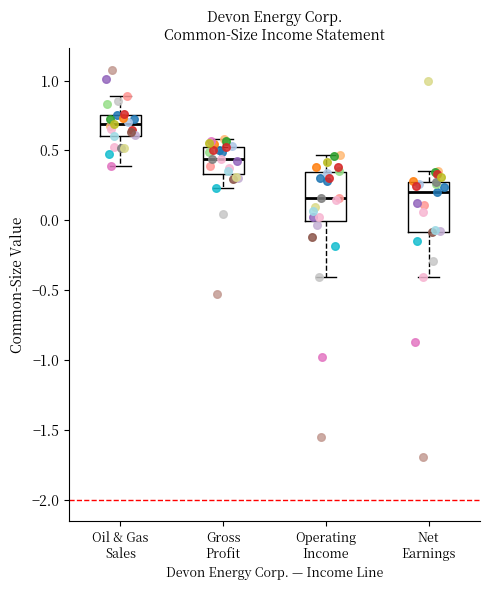

Where does the upper whisker of the box for Oil & Gas Sales end on the y-axis? The values are not printed on the chart, so give them approximately, as read against the axis.

0.90